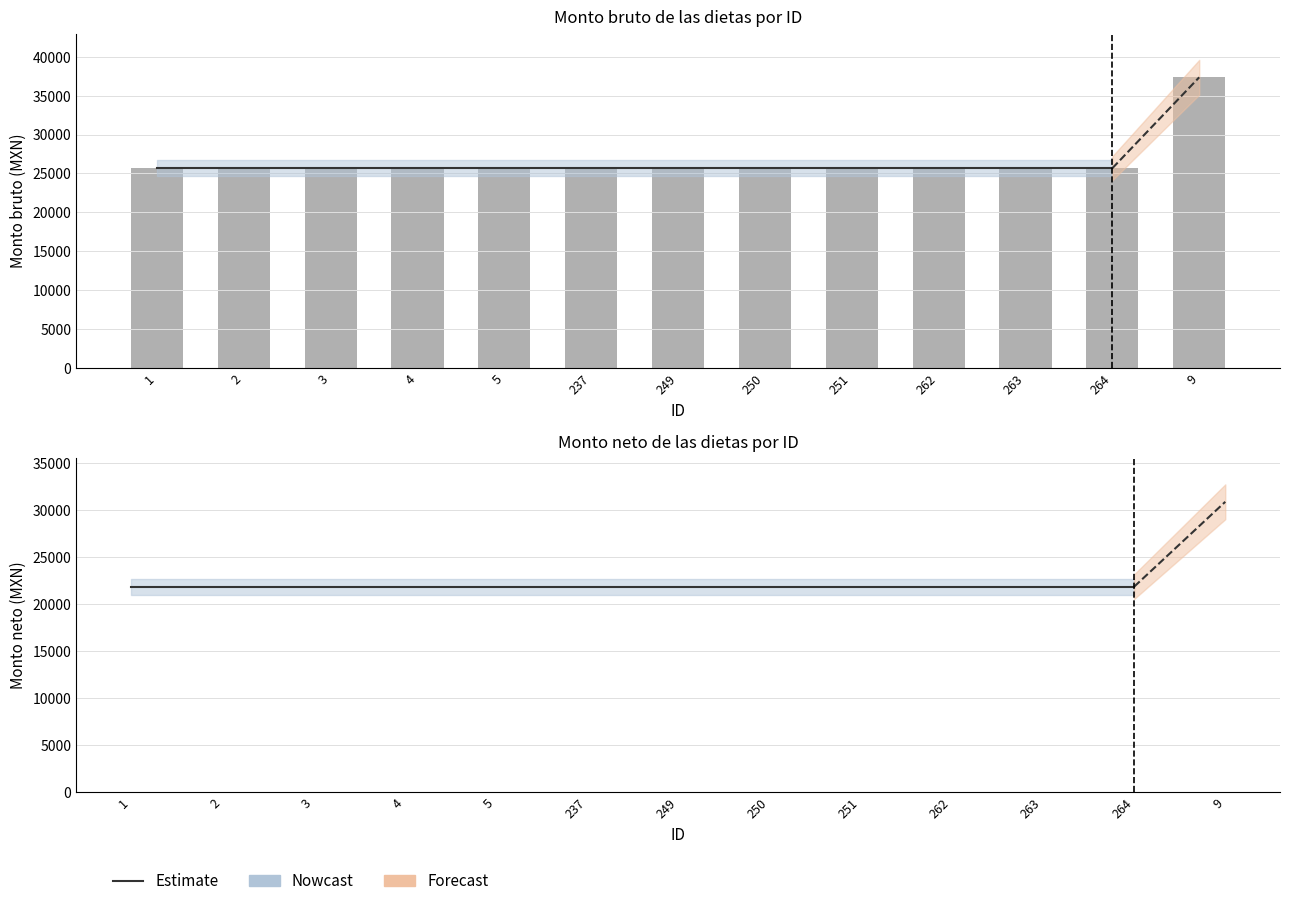

Between 1 and 2, which series saw the biggest shift?

Monto bruto de las dietas